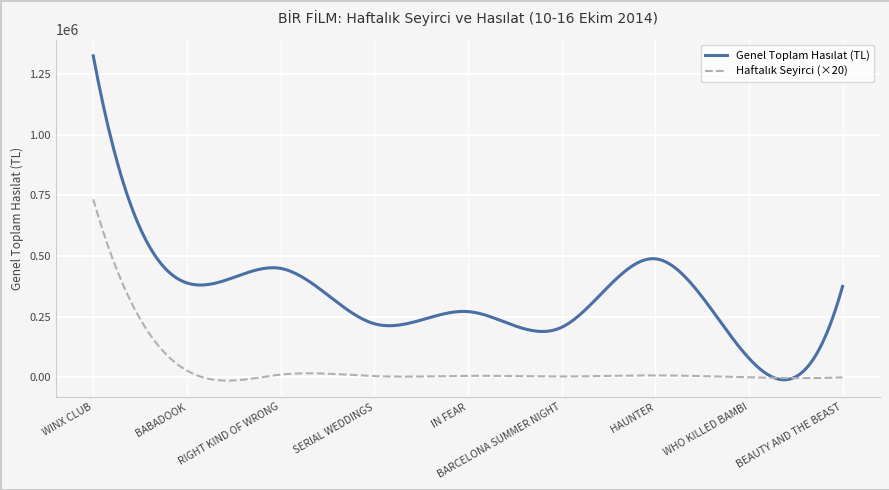

What is the greatest value displayed?

1325231.7